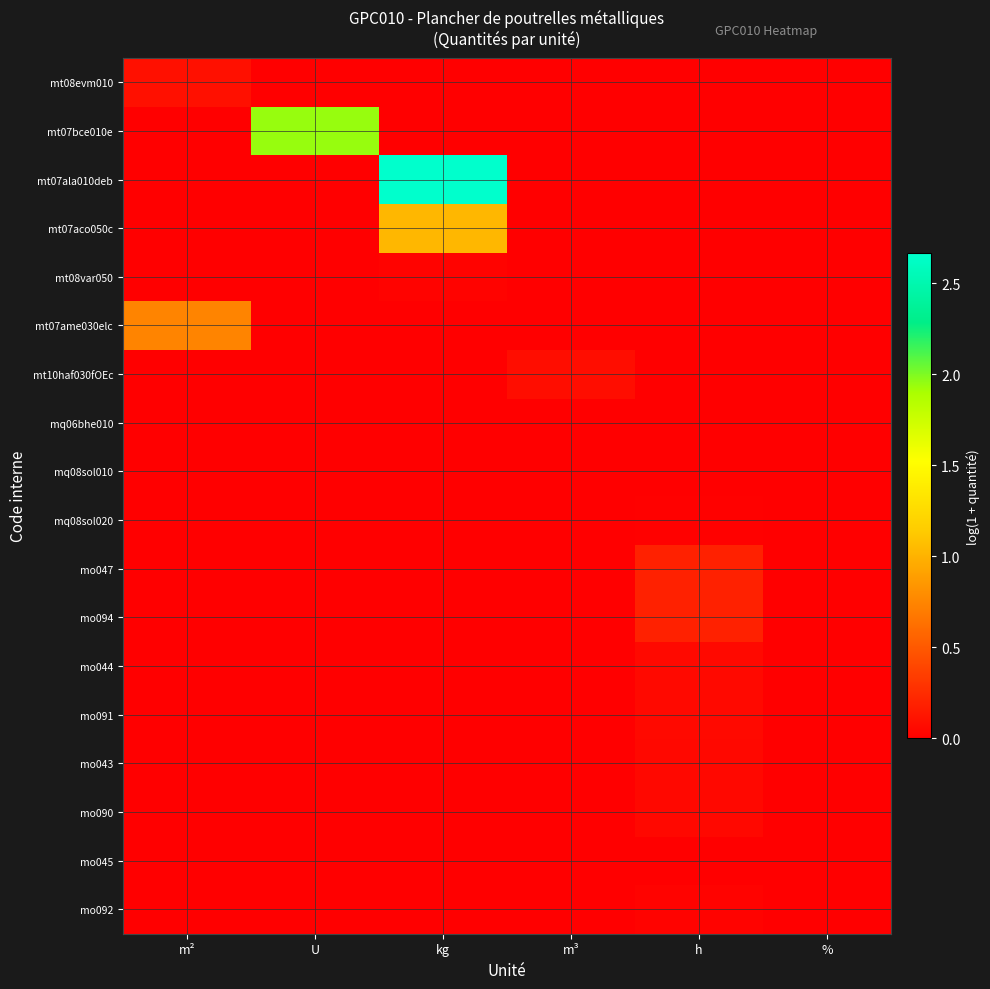

Reading left to right, transcribe all the data shown in this chart.

mt08evm010: m²=0.1	U=0.0	kg=0.0	m³=0.0	h=0.0	%=0.0
mt07bce010e: m²=0.0	U=1.9	kg=0.0	m³=0.0	h=0.0	%=0.0
mt07ala010deb: m²=0.0	U=0.0	kg=2.7	m³=0.0	h=0.0	%=0.0
mt07aco050c: m²=0.0	U=0.0	kg=1.0	m³=0.0	h=0.0	%=0.0
mt08var050: m²=0.0	U=0.0	kg=0.0	m³=0.0	h=0.0	%=0.0
mt07ame030elc: m²=0.7	U=0.0	kg=0.0	m³=0.0	h=0.0	%=0.0
mt10haf030fOEc: m²=0.0	U=0.0	kg=0.0	m³=0.1	h=0.0	%=0.0
mq06bhe010: m²=0.0	U=0.0	kg=0.0	m³=0.0	h=0.0	%=0.0
mq08sol010: m²=0.0	U=0.0	kg=0.0	m³=0.0	h=0.0	%=0.0
mq08sol020: m²=0.0	U=0.0	kg=0.0	m³=0.0	h=0.0	%=0.0
mo047: m²=0.0	U=0.0	kg=0.0	m³=0.0	h=0.2	%=0.0
mo094: m²=0.0	U=0.0	kg=0.0	m³=0.0	h=0.2	%=0.0
mo044: m²=0.0	U=0.0	kg=0.0	m³=0.0	h=0.1	%=0.0
mo091: m²=0.0	U=0.0	kg=0.0	m³=0.0	h=0.1	%=0.0
mo043: m²=0.0	U=0.0	kg=0.0	m³=0.0	h=0.0	%=0.0
mo090: m²=0.0	U=0.0	kg=0.0	m³=0.0	h=0.0	%=0.0
mo045: m²=0.0	U=0.0	kg=0.0	m³=0.0	h=0.0	%=0.0
mo092: m²=0.0	U=0.0	kg=0.0	m³=0.0	h=0.0	%=0.0